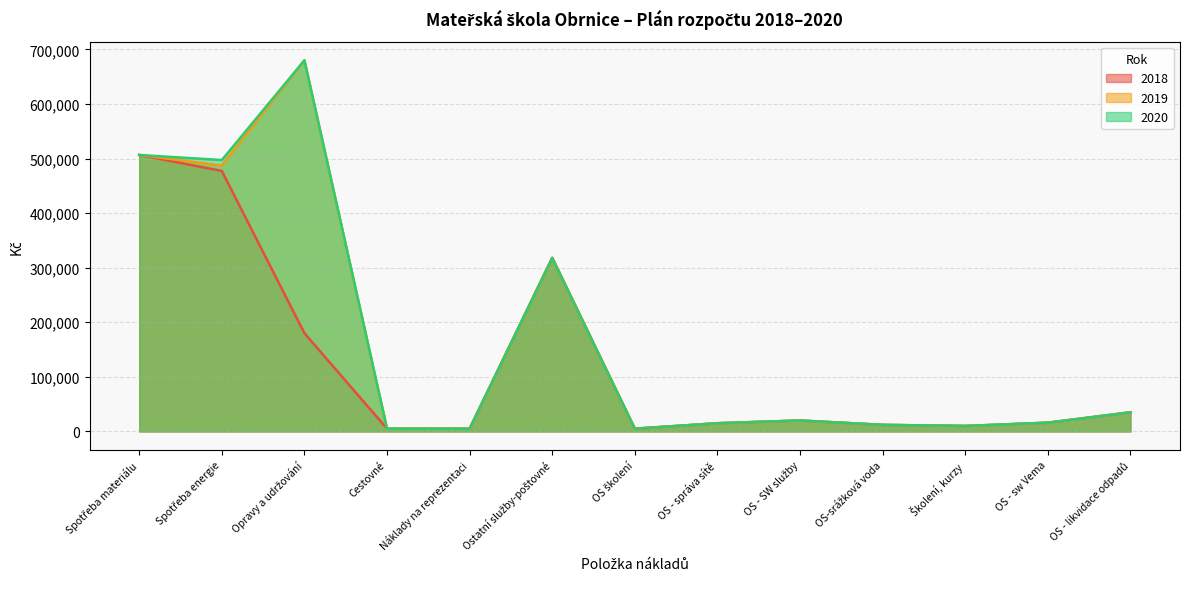

List the series in order of their peak value, highest first.

2019, 2020, 2018